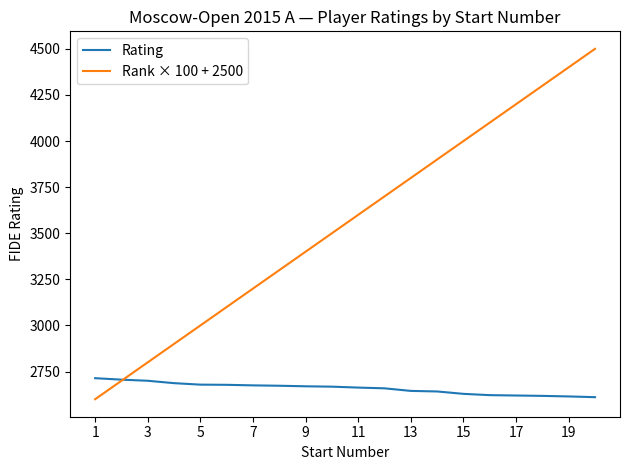

Rank the series by their maximum value, from highest to lowest.

Rank × 100 + 2500, Rating